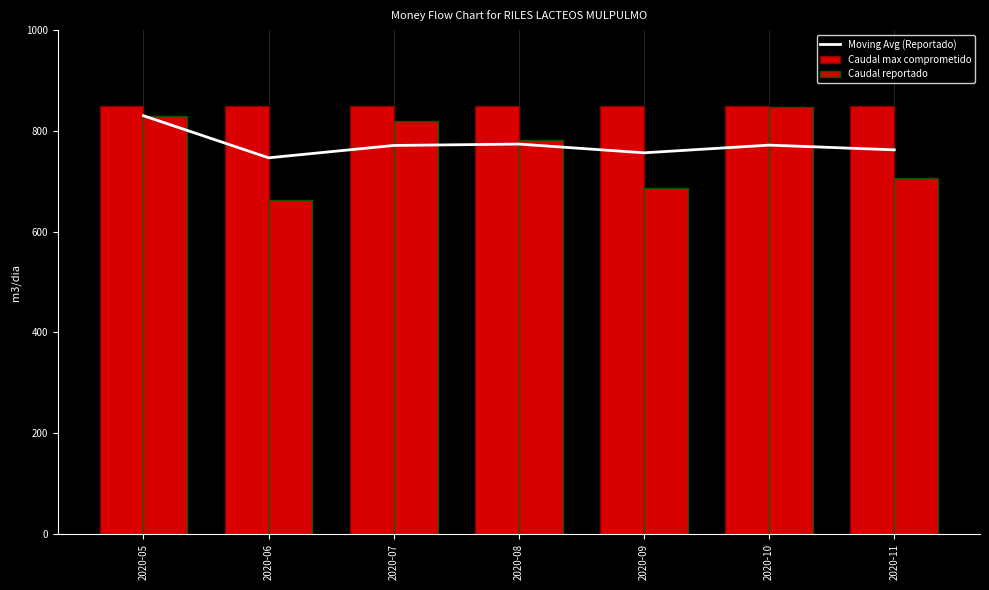

Reading left to right, list all the values displayed in this chart.

Moving Avg (Reportado): 830.0	746.5	771.0	773.8	756.4	771.7	762.3
Caudal max comprometido: 850.0	850.0	850.0	850.0	850.0	850.0	850.0
Caudal reportado: 830.0	663.0	820.0	782.0	687.0	848.0	706.0